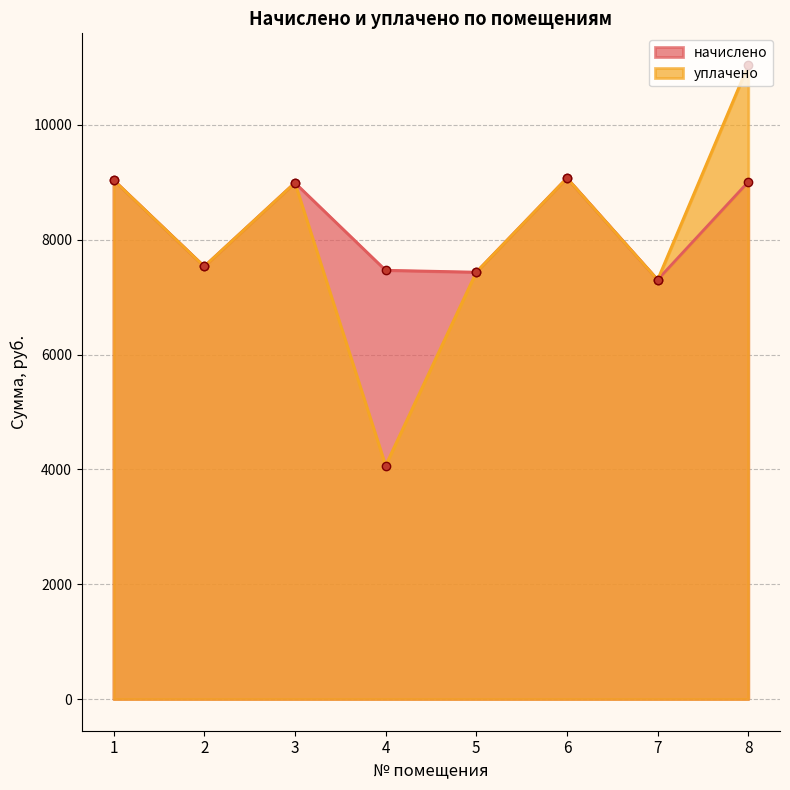

Reading right to left, transcribe all the data shown in this chart.

начислено: 8=9008.6	7=7303.0	6=9074.9	5=7435.4	4=7468.8	3=8992.1	2=7534.8	1=9041.8
уплачено: 8=11043.2	7=7303.0	6=9074.9	5=7435.4	4=4066.8	3=8992.1	2=7534.8	1=9041.8